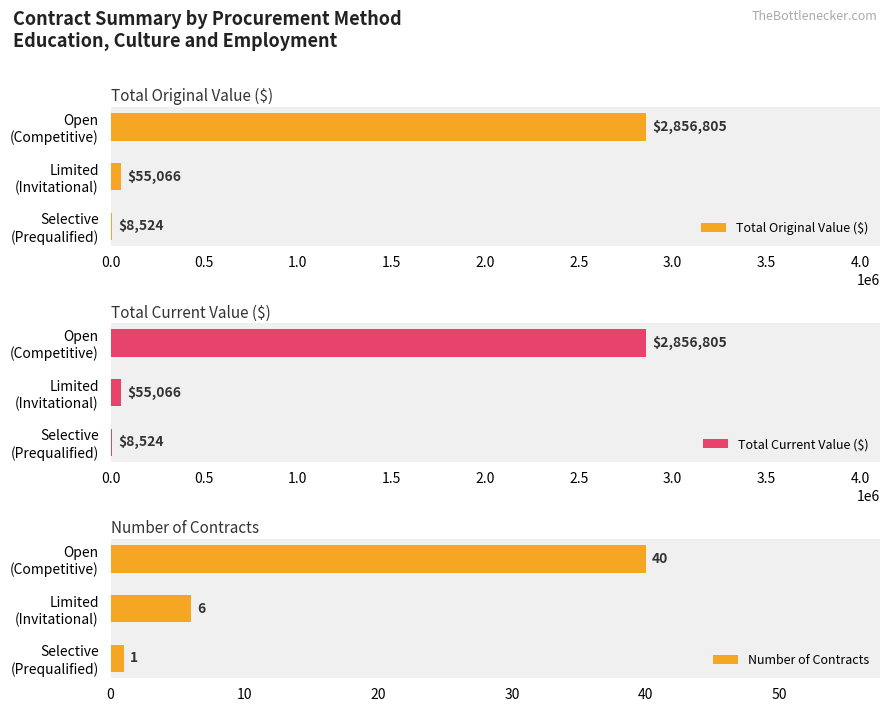

What is the highest value of the Total Original Value ($) series?

2856805.2